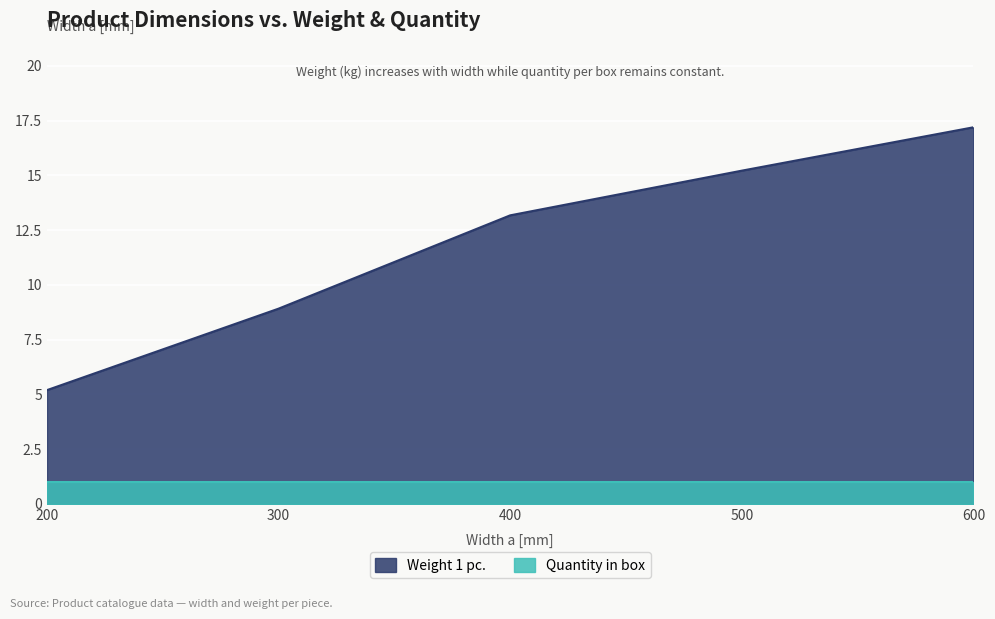

What is the difference between the maximum and minimum values?

12.0